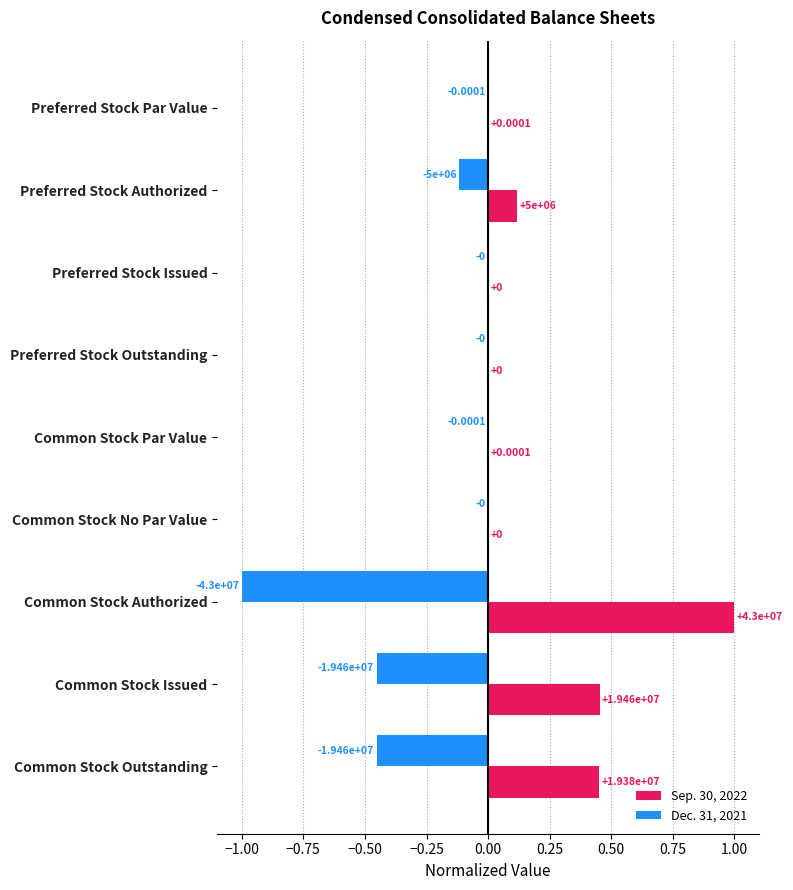

How many categories are shown in the chart?

9